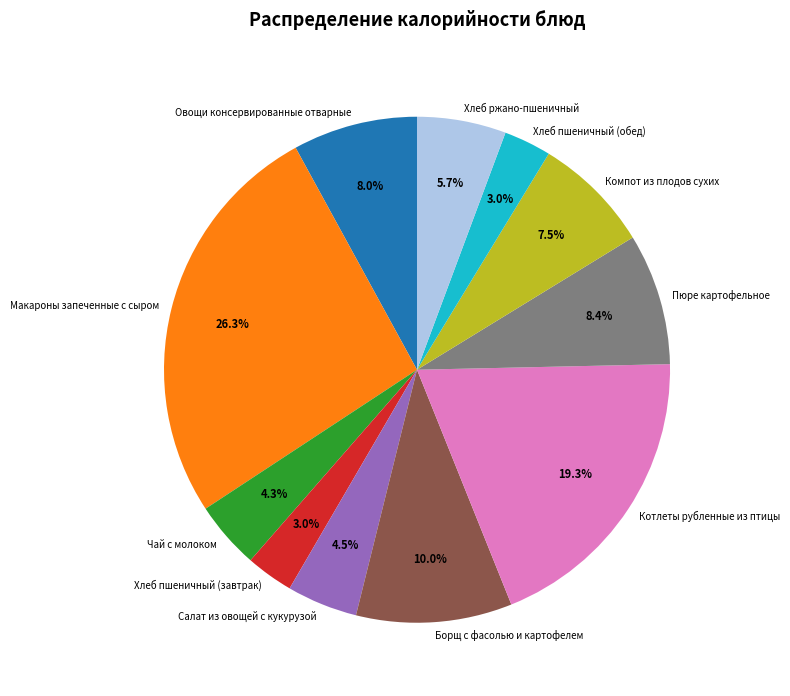

Which category has the biggest portion of the pie?

Макароны запеченные с сыром